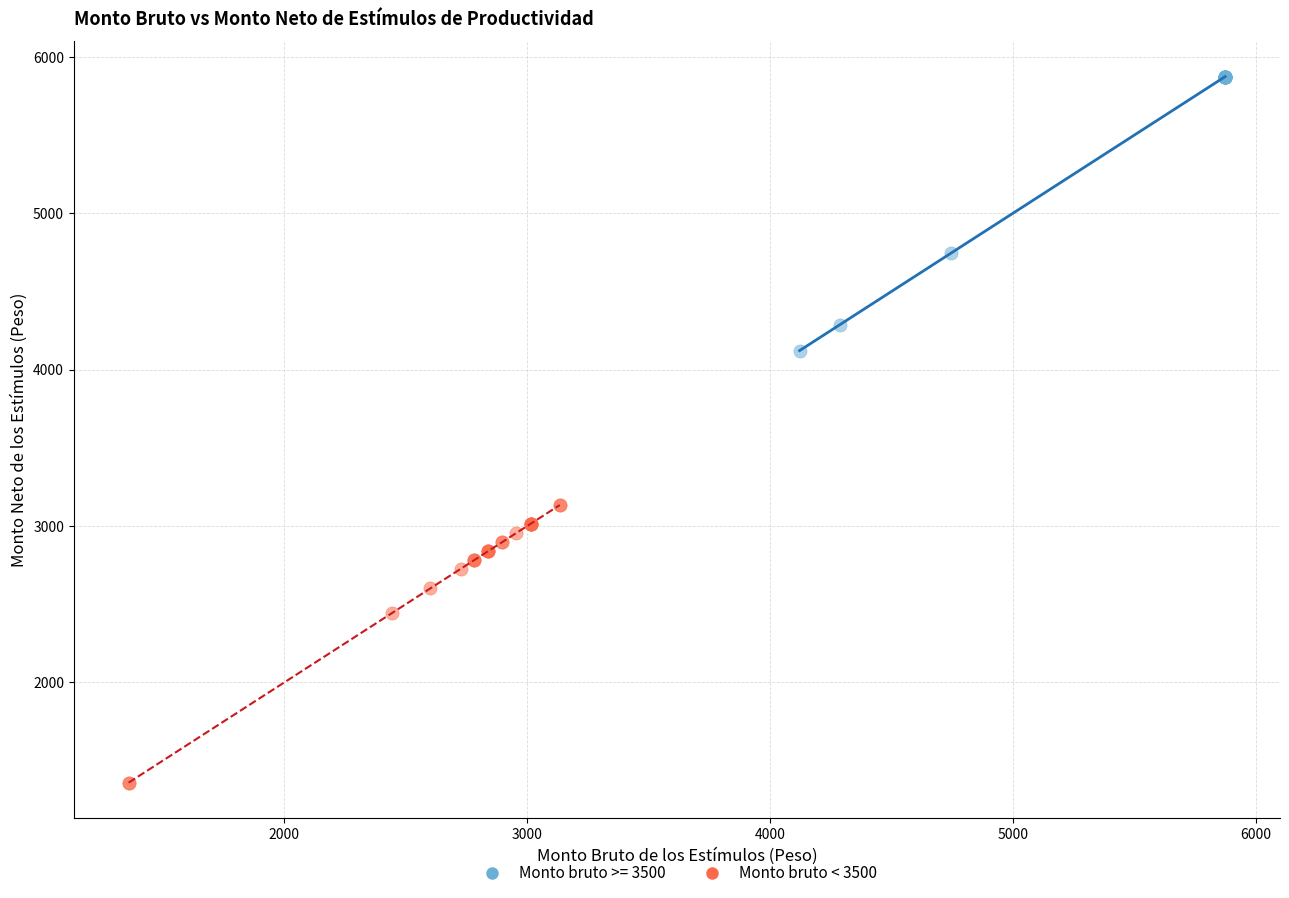

Which series has the largest Y range (max minus min)?

Monto bruto < 3500